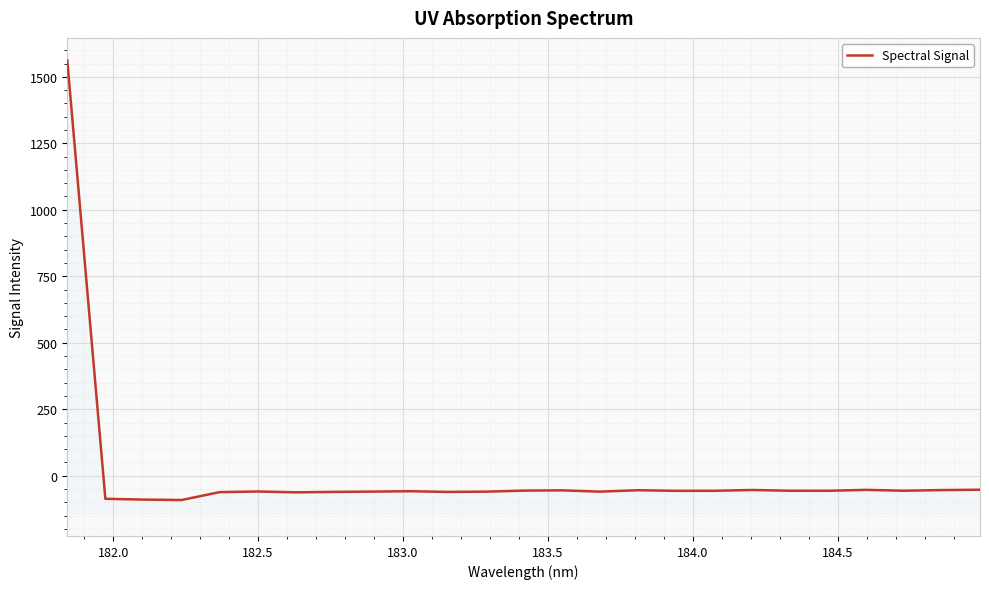

What is the minimum value shown in the chart?

-91.4